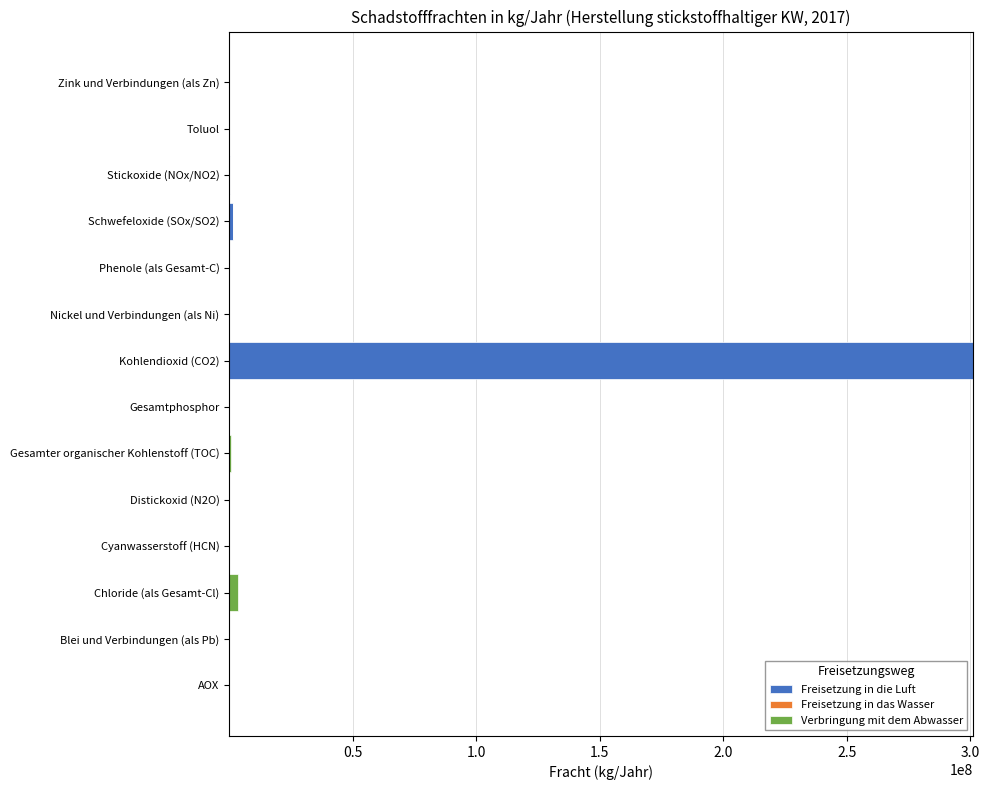

At which category is the sum across all series the highest?

Kohlendioxid (CO2)